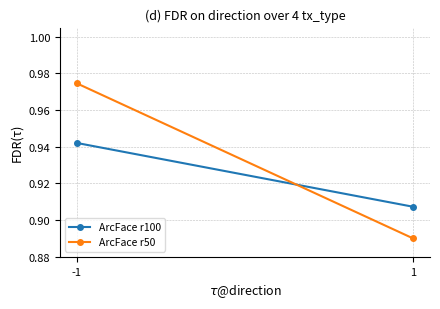

How many data points does each series have?

2